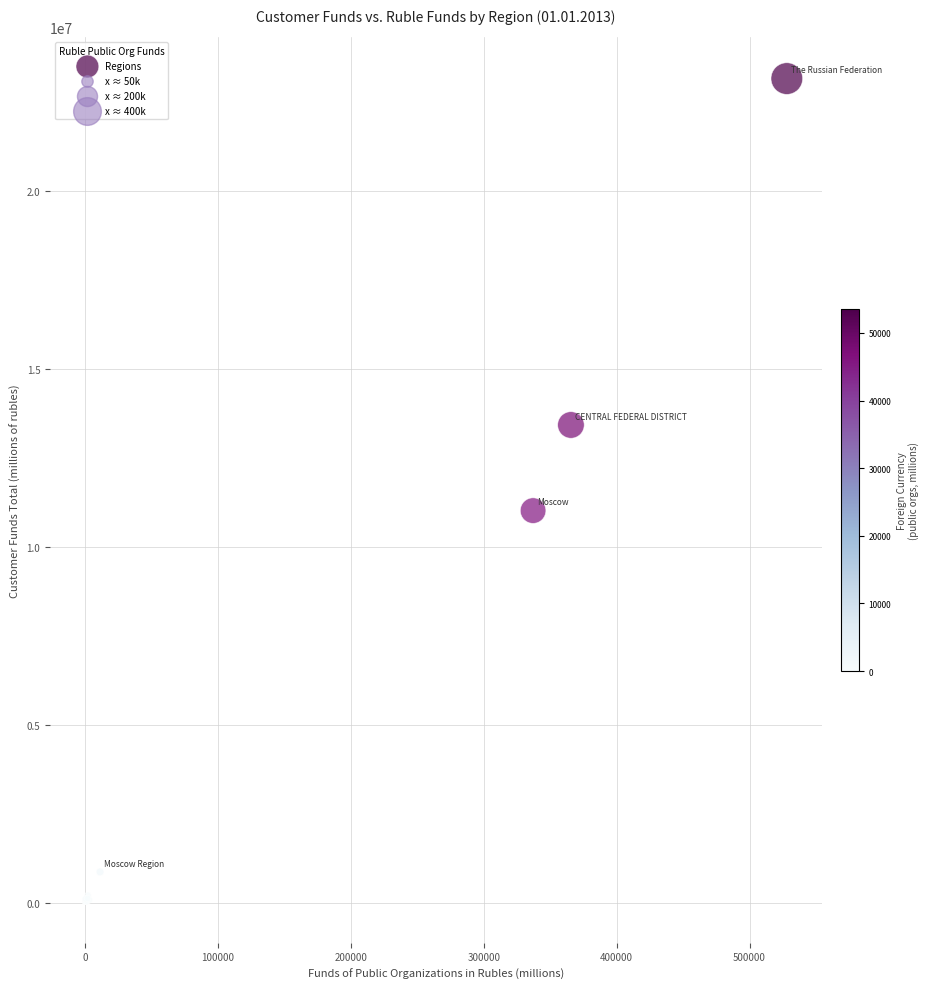

What Y value in the scatter plot is closest to 11609604?

11032356